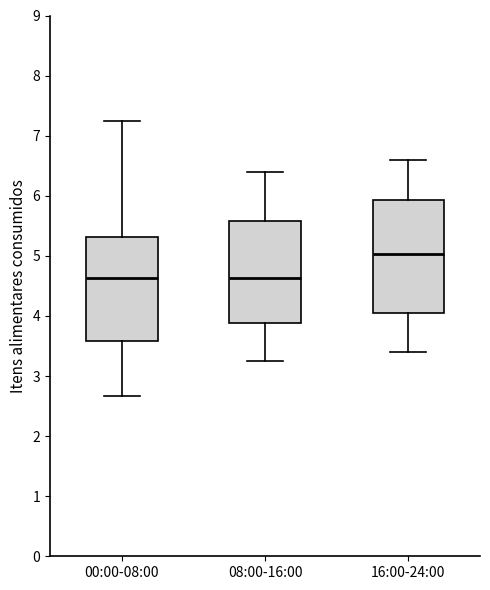

Which box's median line is the highest?

16:00-24:00